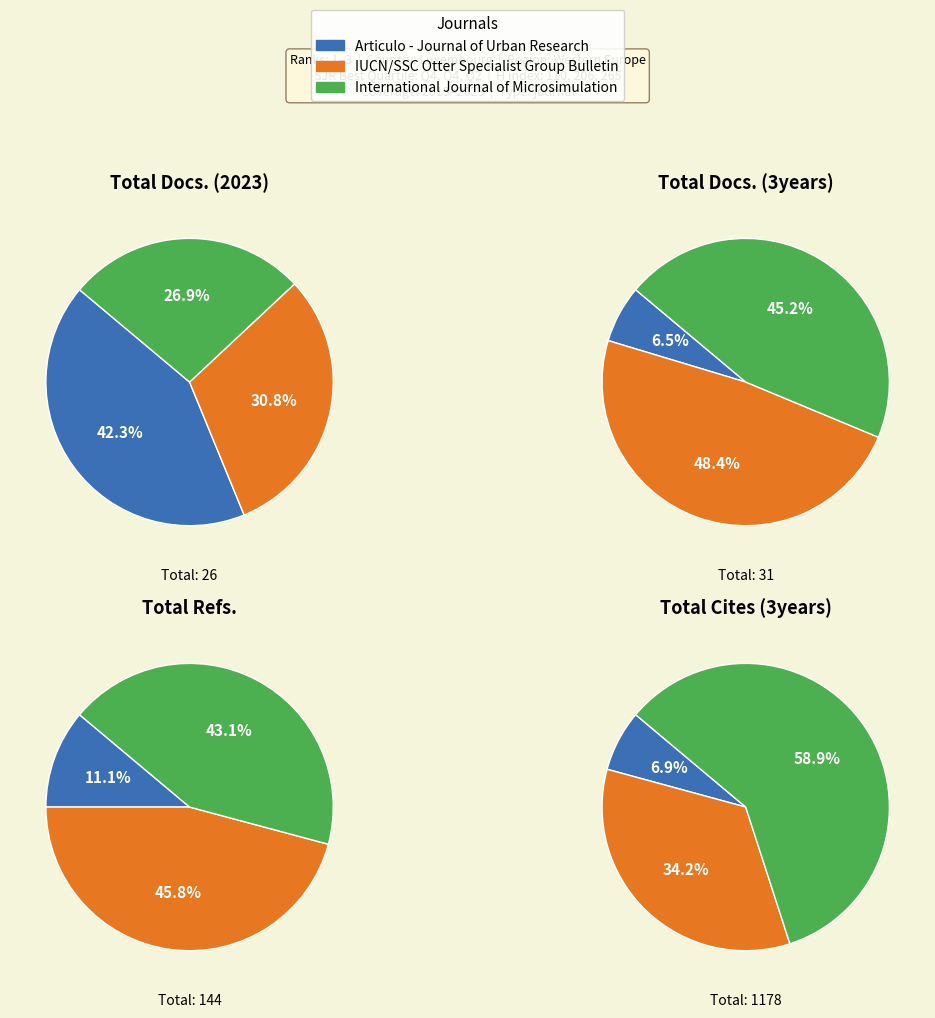

Rank the categories by Total Cites (3years) value from highest to lowest.

International Journal of Microsimulation, IUCN/SSC Otter Specialist Group Bulletin, Articulo - Journal of Urban Research